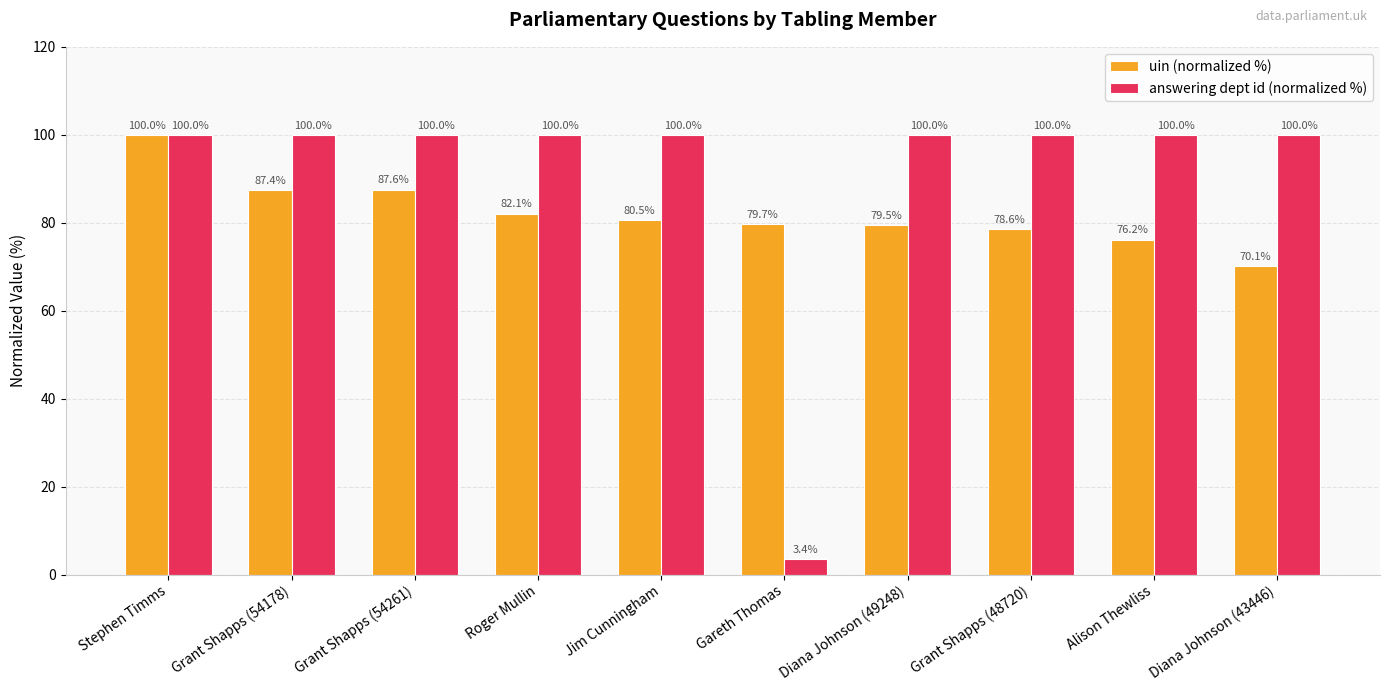

What is the lowest value of the answering dept id (normalized %) series?

3.4